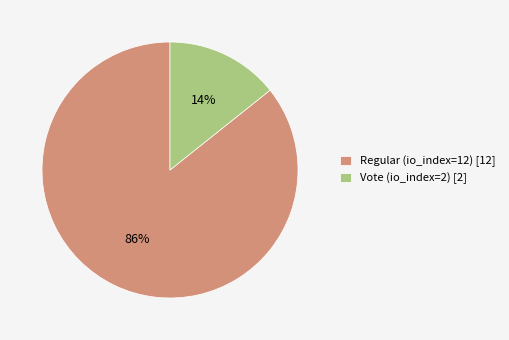

What is the smallest slice in the pie chart?

Vote (io_index=2)